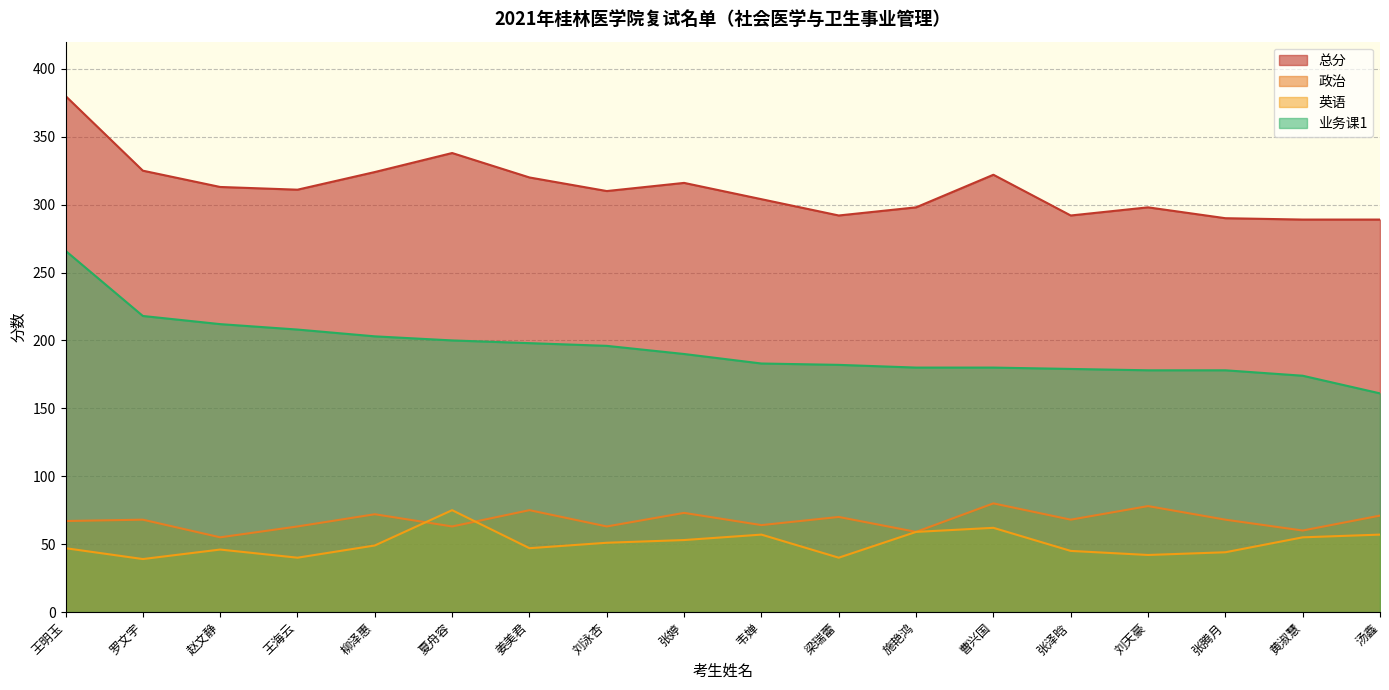

Between 刘天豪 and 王海云, which is larger?

王海云